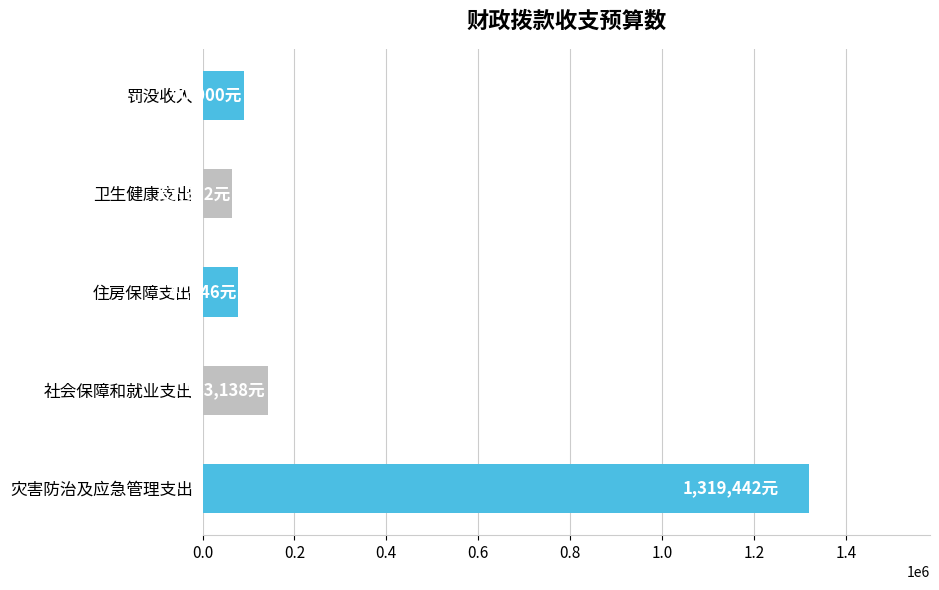

Reading top to bottom, transcribe all the data shown in this chart.

90000	63622	77446	143138	1319442